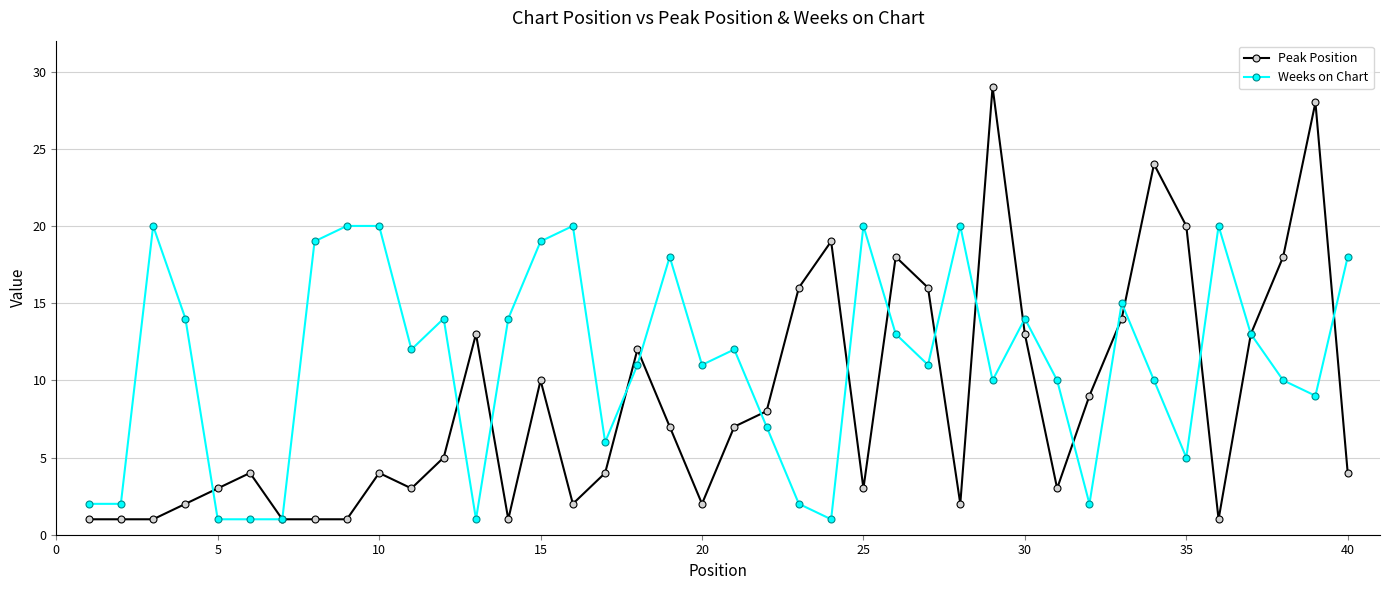

Is this an area chart (filled region under the line)?

No